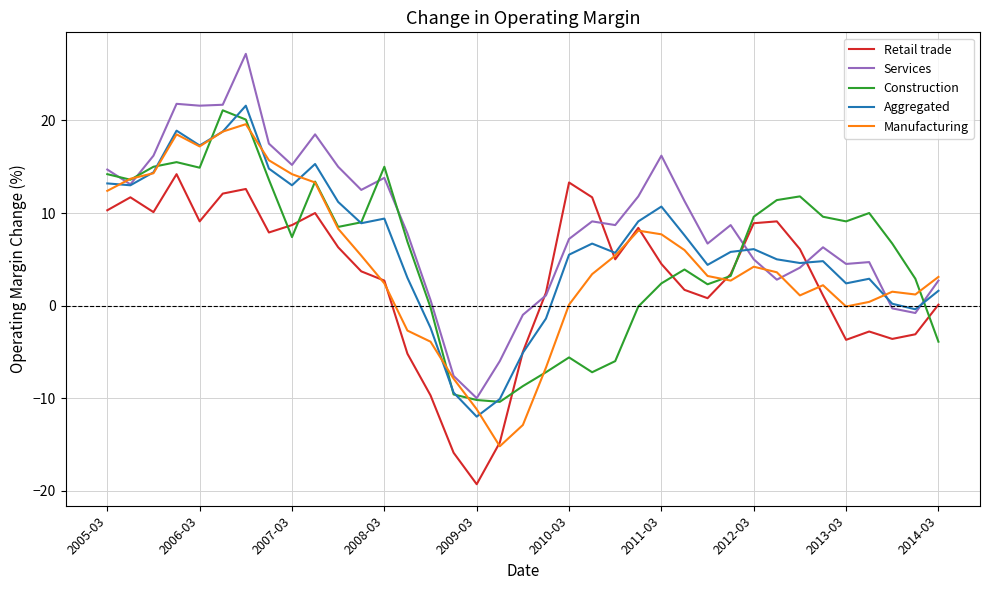

What is the greatest value displayed?

27.2